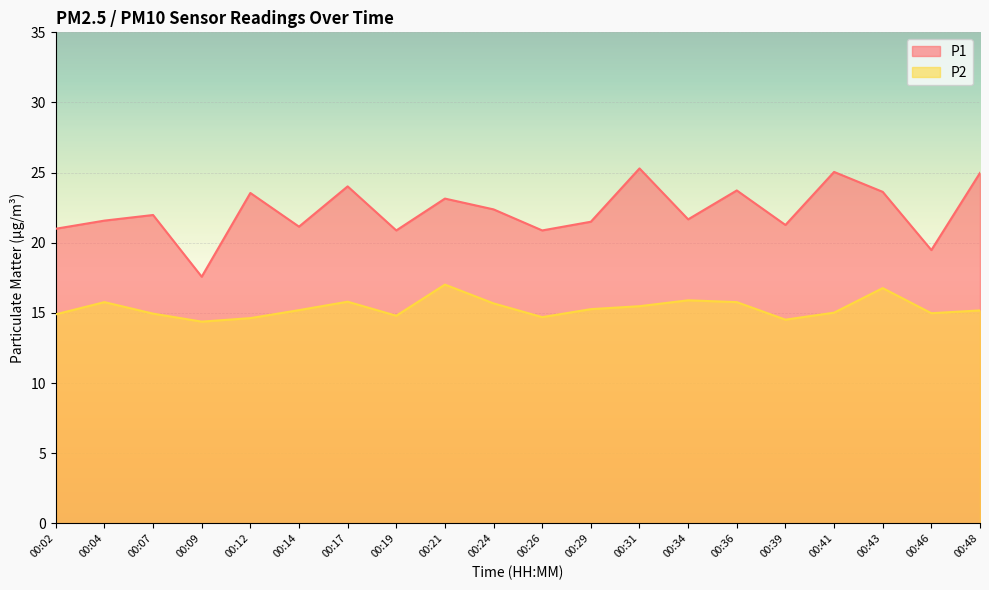

What is the difference between the highest and lowest values at 00:04?

5.8